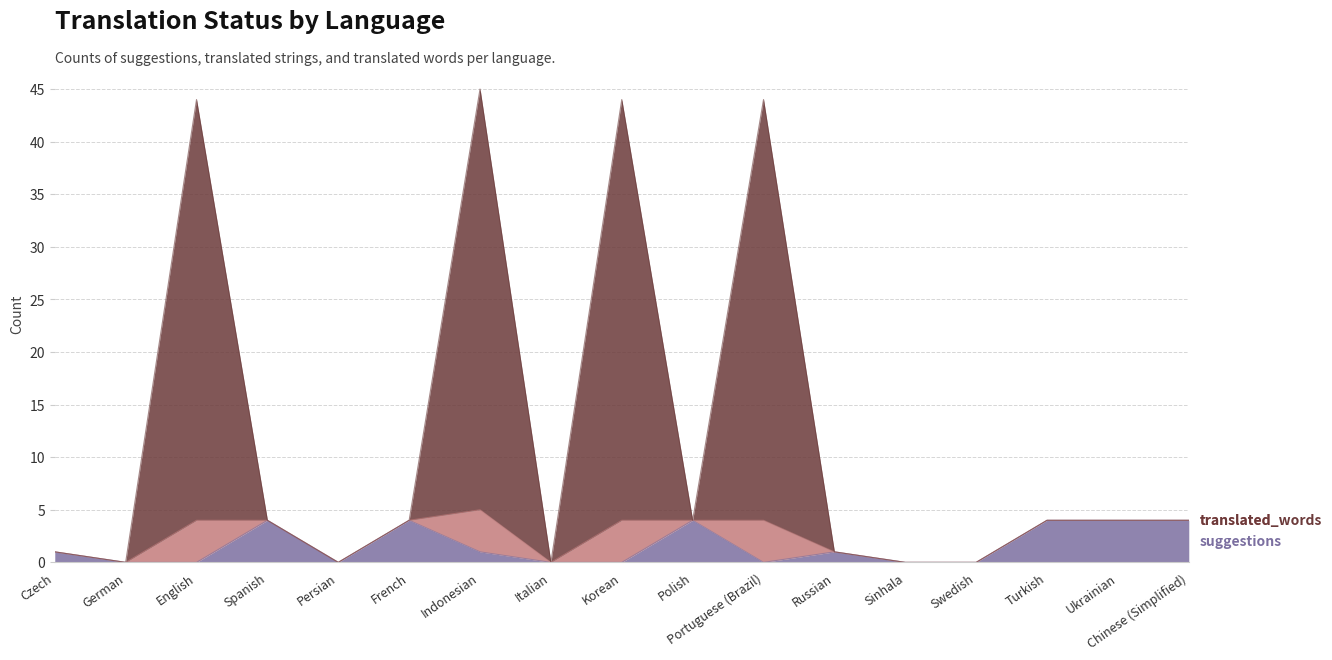

What is the maximum value shown in the chart?

45